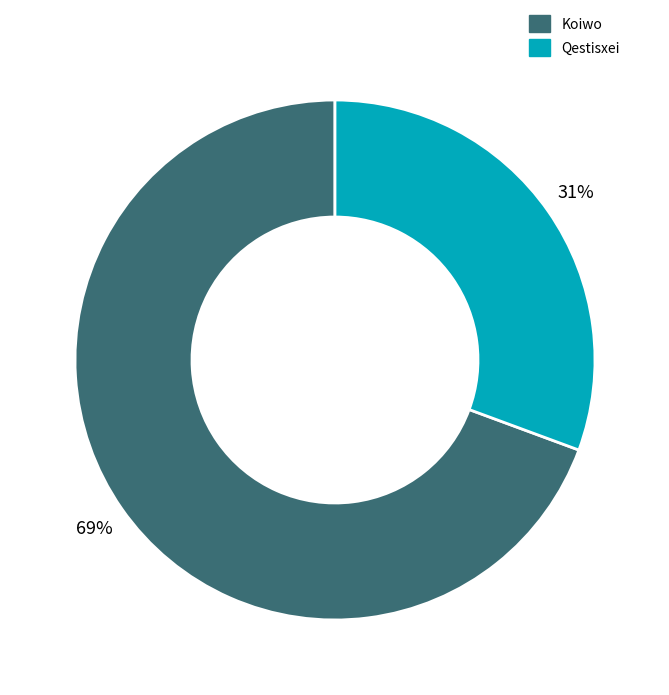

To the nearest percent, what portion does Koiwo represent?

69%